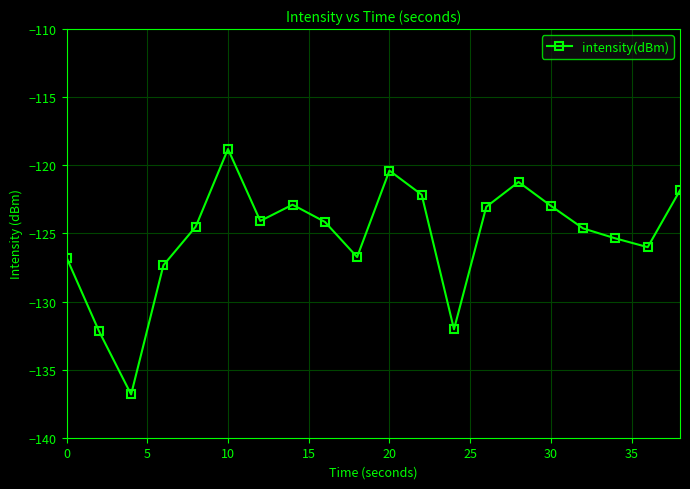

How many points are higher than both their immediate neighbors (excluding endpoints)?

4